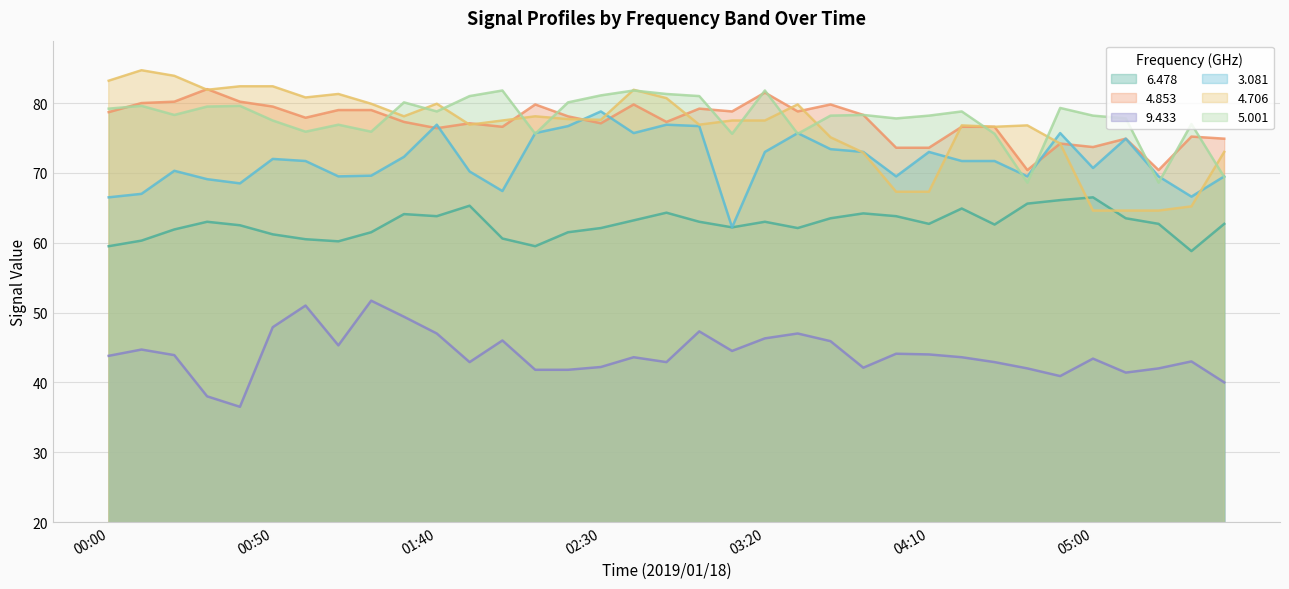

Where does the 4.853 series first go above 77?

00:00